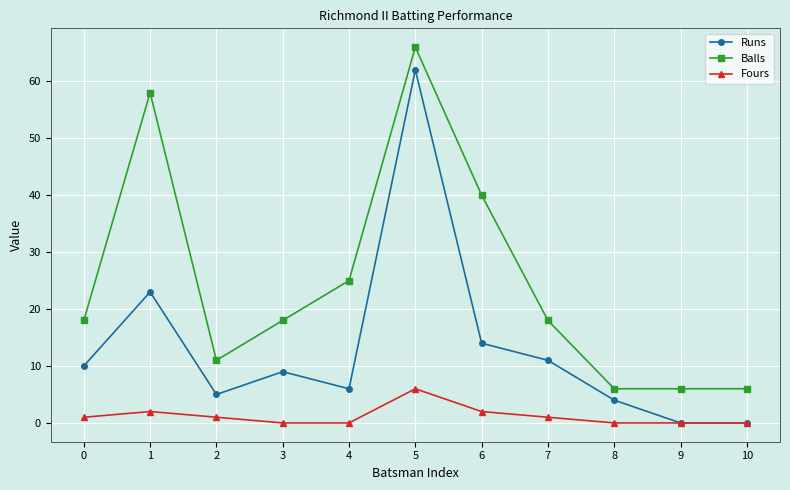

How many lines are shown in the chart?

3